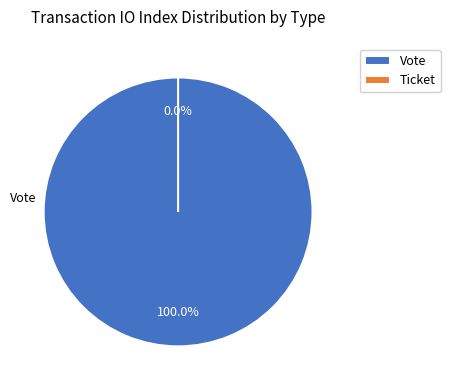

Combined, what portion of the pie is Vote and Ticket?

100.0%